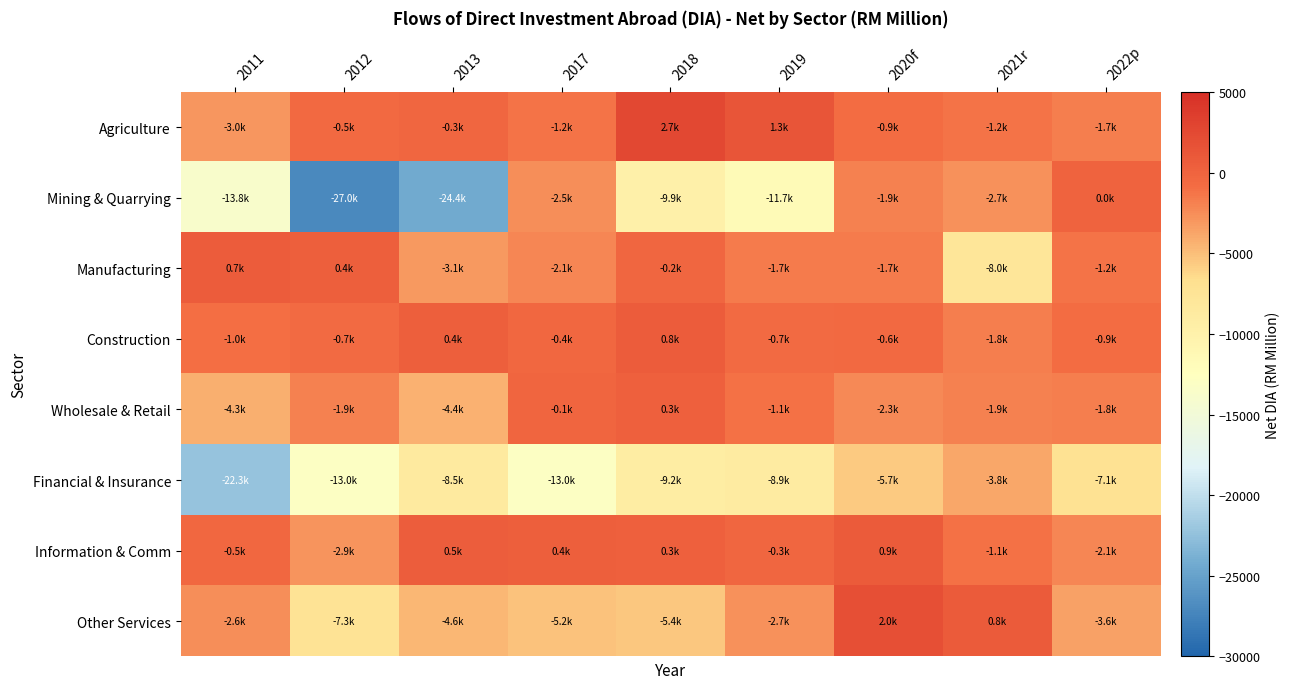

Which series has the largest total across all categories?

Information & Comm